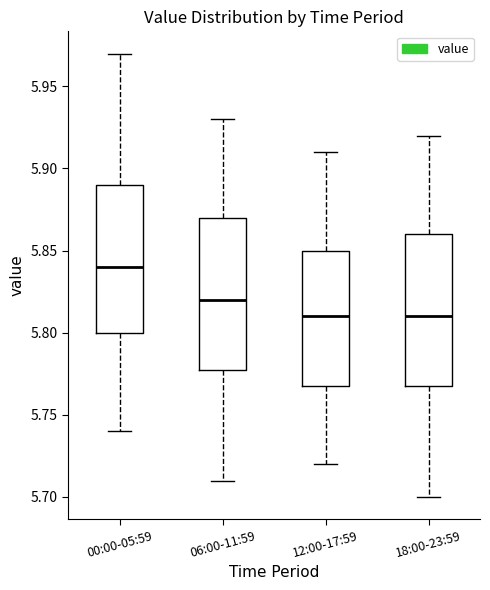

Which box's median line is the highest?

00:00-05:59